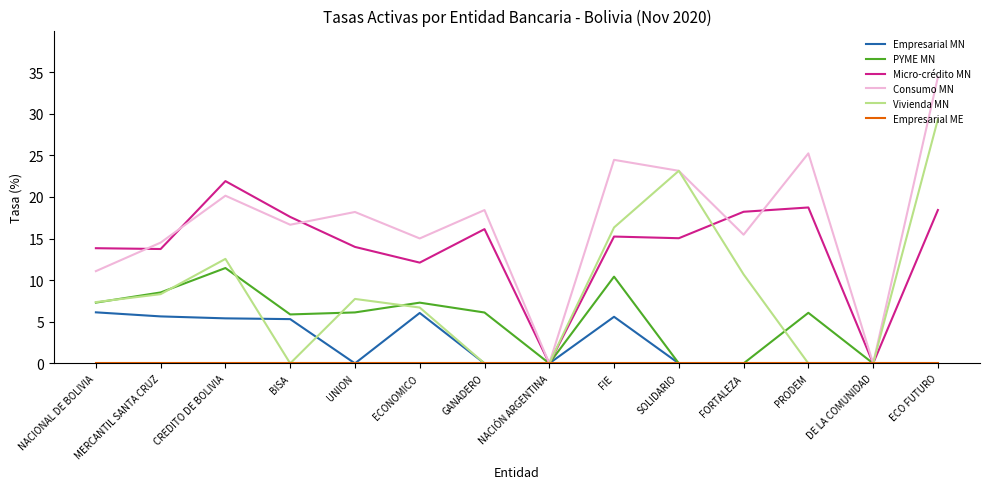

At which label does Vivienda MN reach its peak?

ECO FUTURO